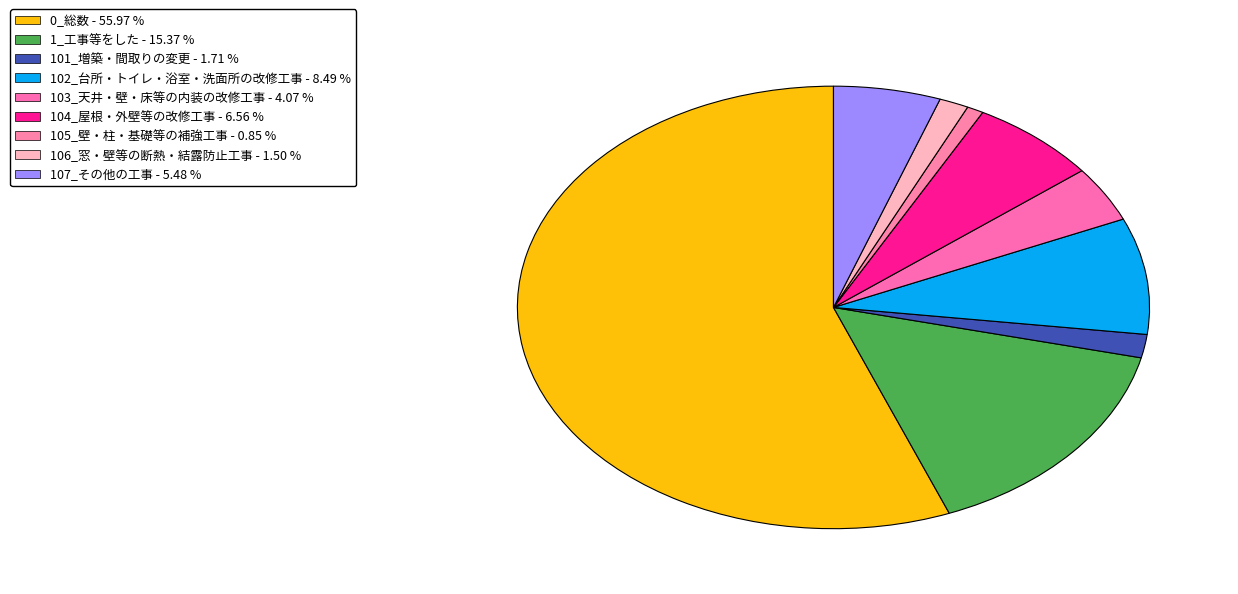

The 106_窓・壁等の断熱・結露防止工事 slice represents 2% of the pie. True or false?

True